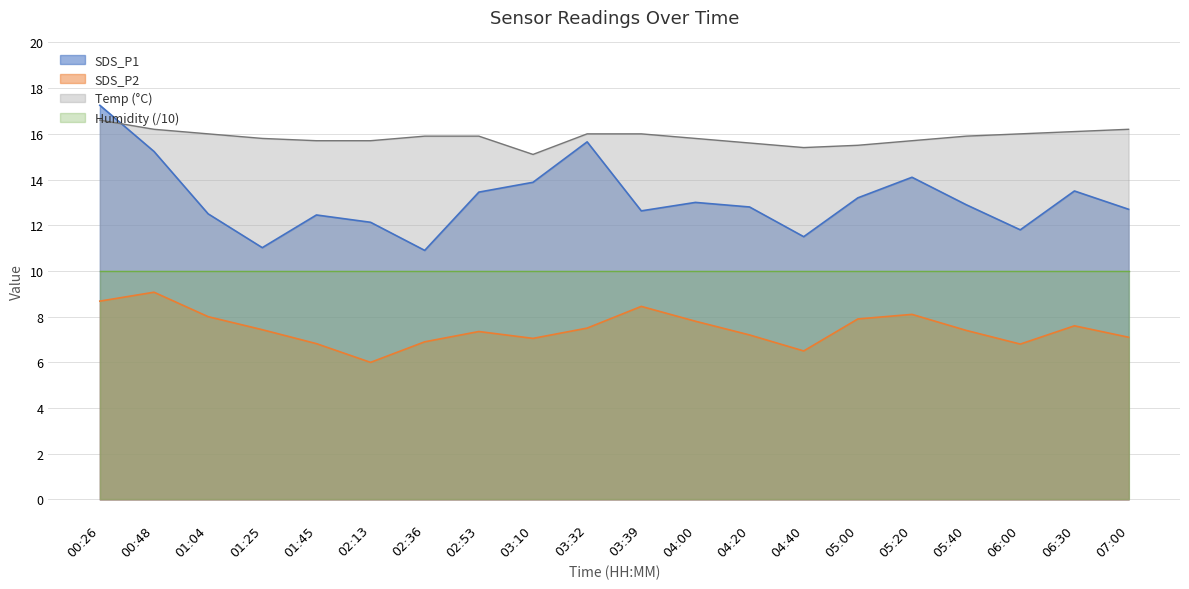

Where does the SDS_P1 series first go above 12?

00:26